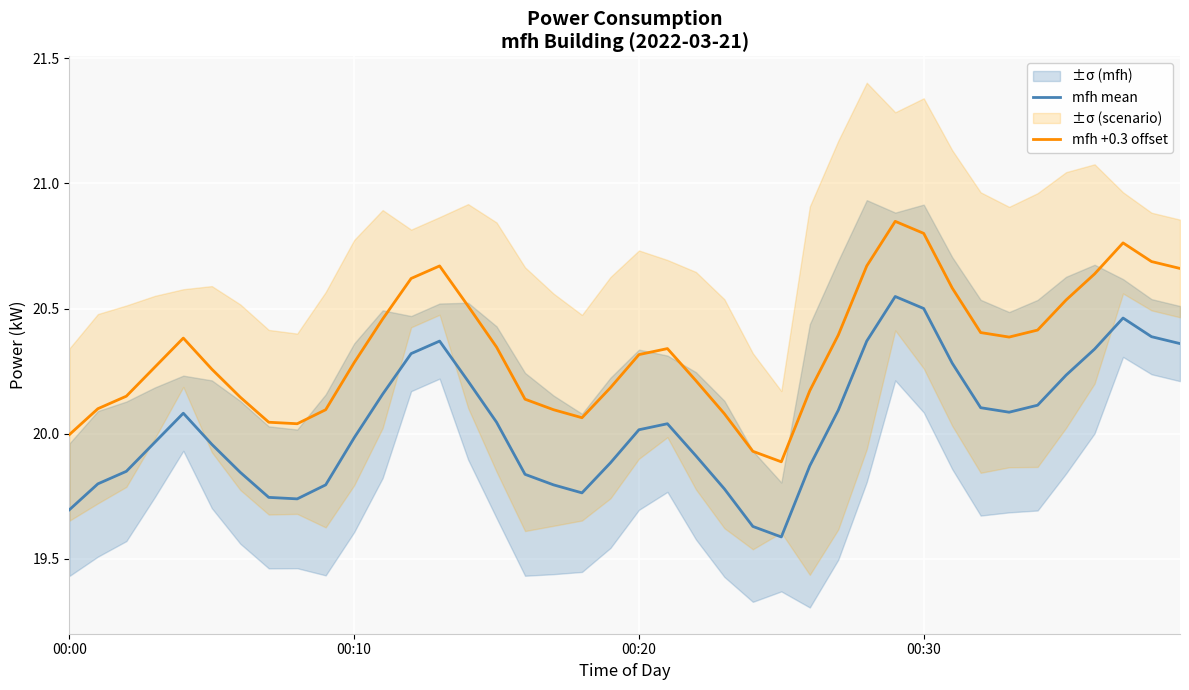

Rank the series by their maximum value, from highest to lowest.

mfh +0.3 offset, mfh mean